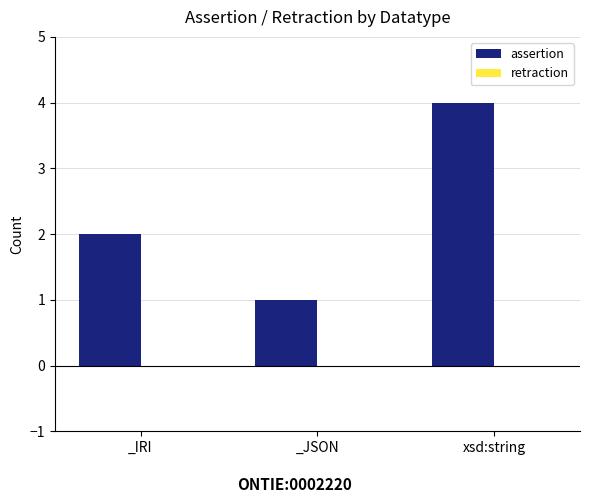

Which label corresponds to the largest value in the chart?

xsd:string